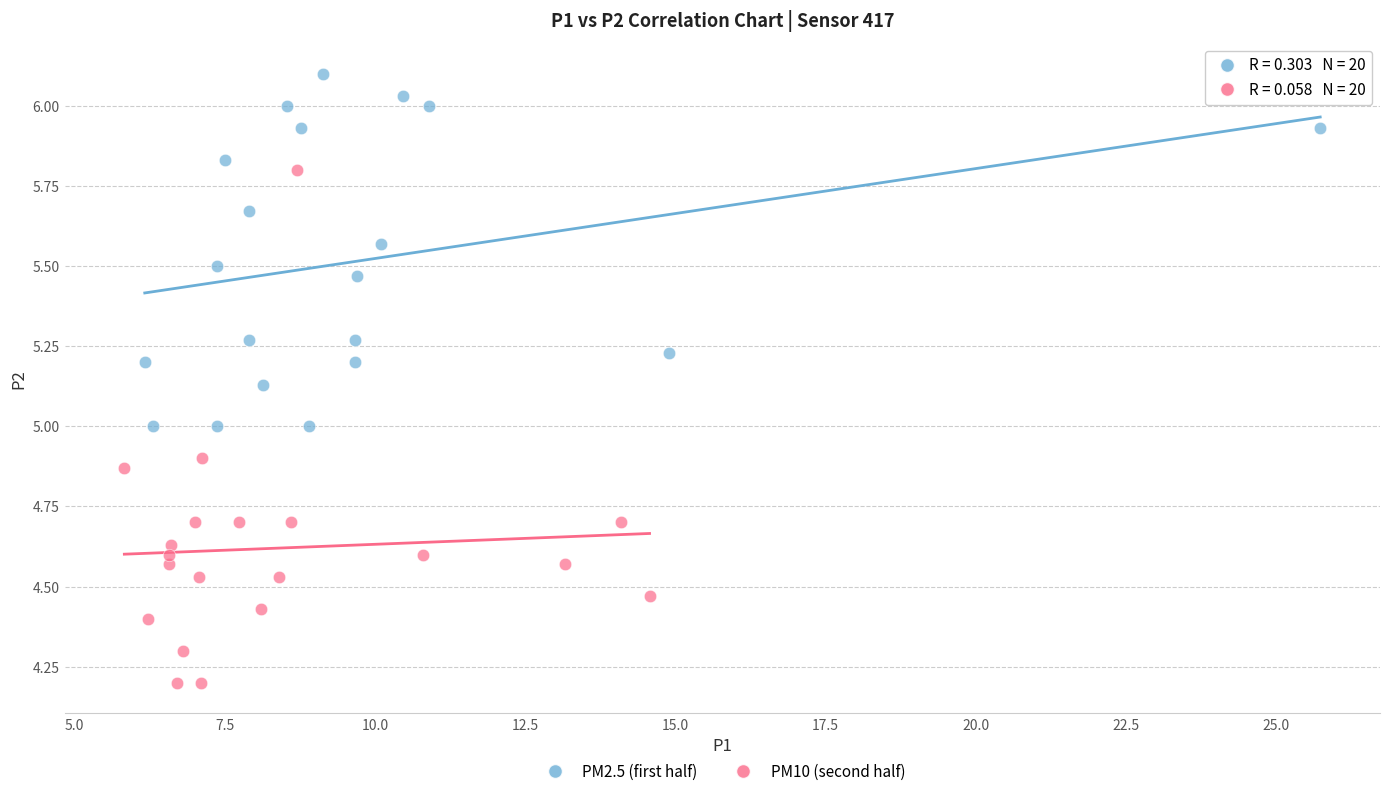

Which series has the largest Y range (max minus min)?

PM10 (second half)